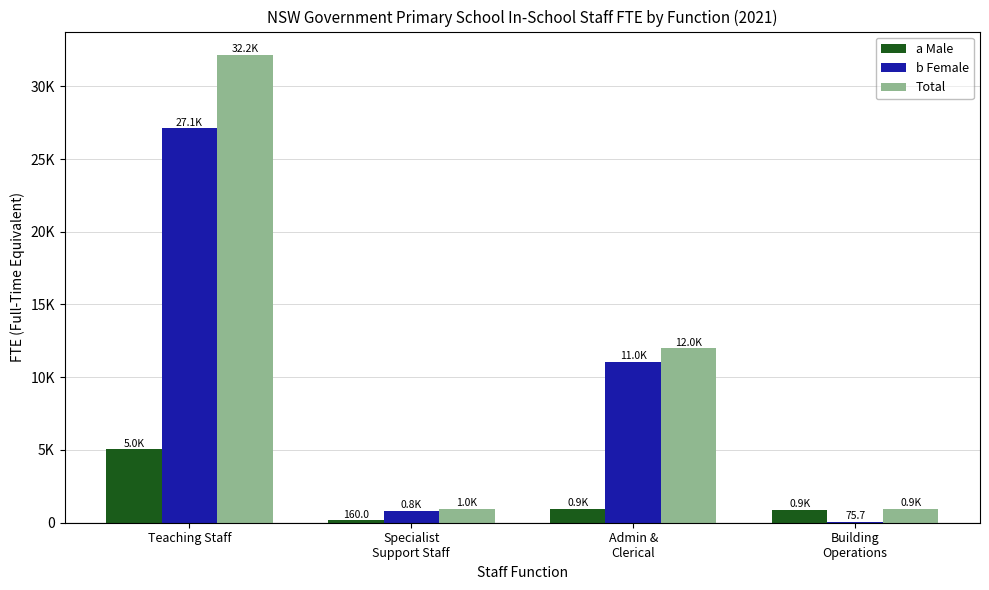

What is the value of the Total bar at the 4th from the left?

934.7